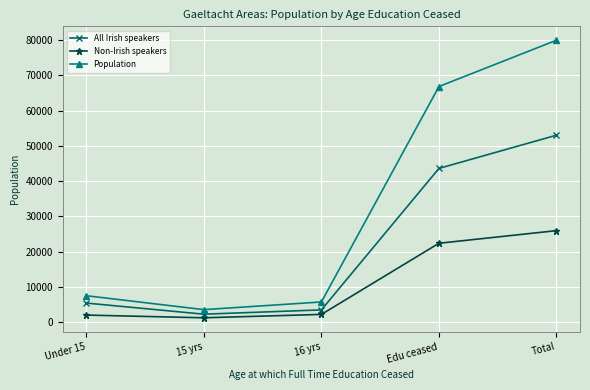

How many lines are shown in the chart?

3